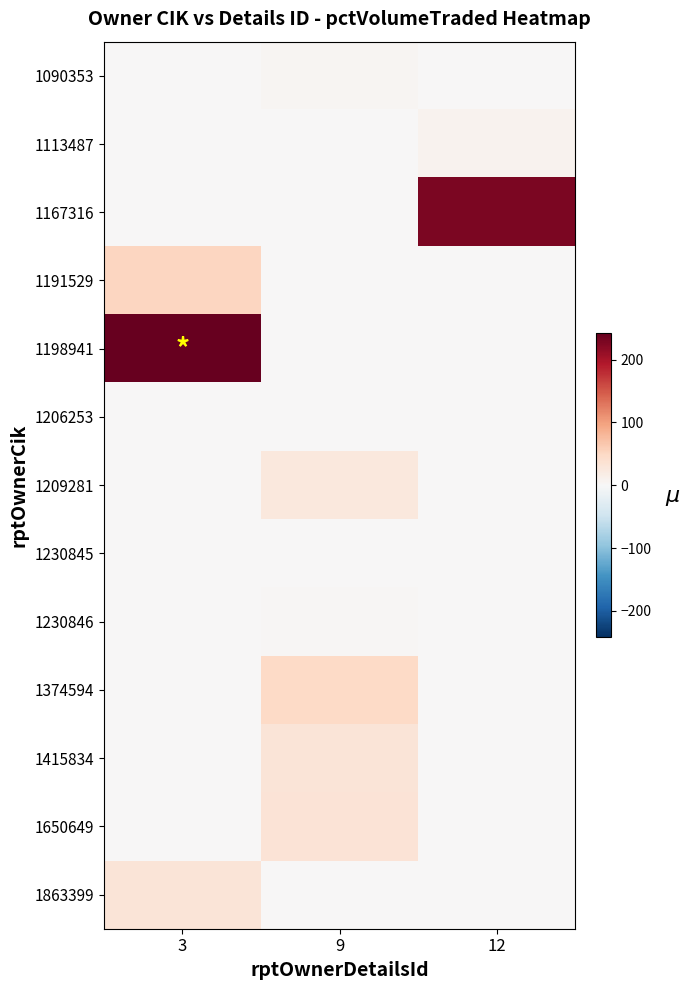

How many data points does each series have?

3